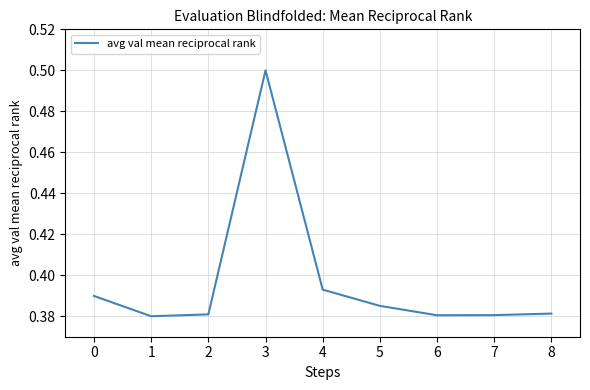

How many interior local valleys (lower than both neighbors) does the data have?

2